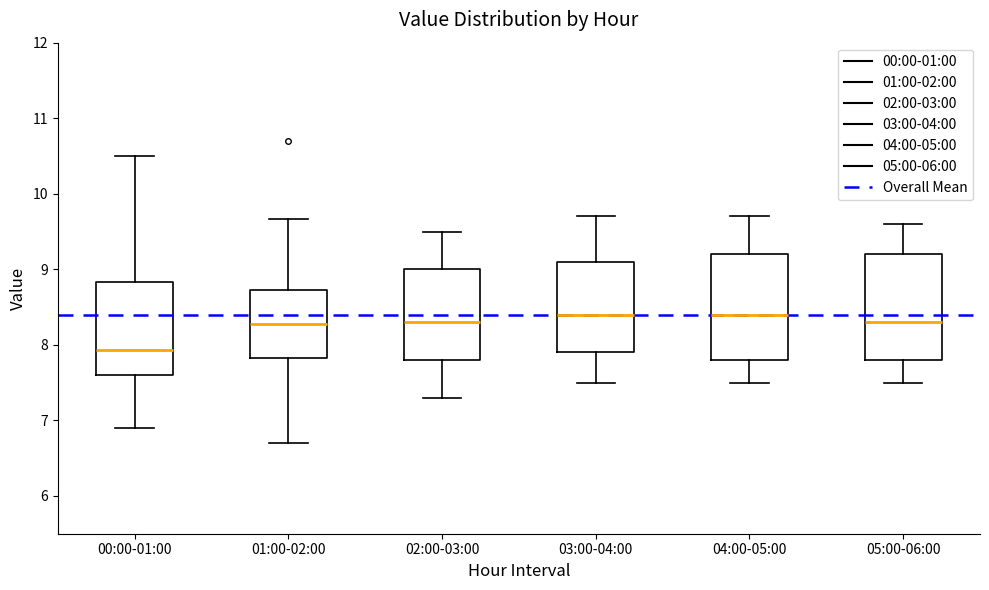

Reading left to right, read every box against the y-axis: the position of its median line, the range the box covers, and the ends of its whiskers. The values are not printed on the chart, so give them approximately, as read against the axis.

00:00-01:00: median 7.9, box 7.6 to 8.8, whiskers 6.9 to 10.5
01:00-02:00: median 8.3, box 7.8 to 8.7, whiskers 6.7 to 9.7
02:00-03:00: median 8.3, box 7.8 to 9.0, whiskers 7.3 to 9.5
03:00-04:00: median 8.4, box 7.9 to 9.1, whiskers 7.5 to 9.7
04:00-05:00: median 8.4, box 7.8 to 9.2, whiskers 7.5 to 9.7
05:00-06:00: median 8.3, box 7.8 to 9.2, whiskers 7.5 to 9.6